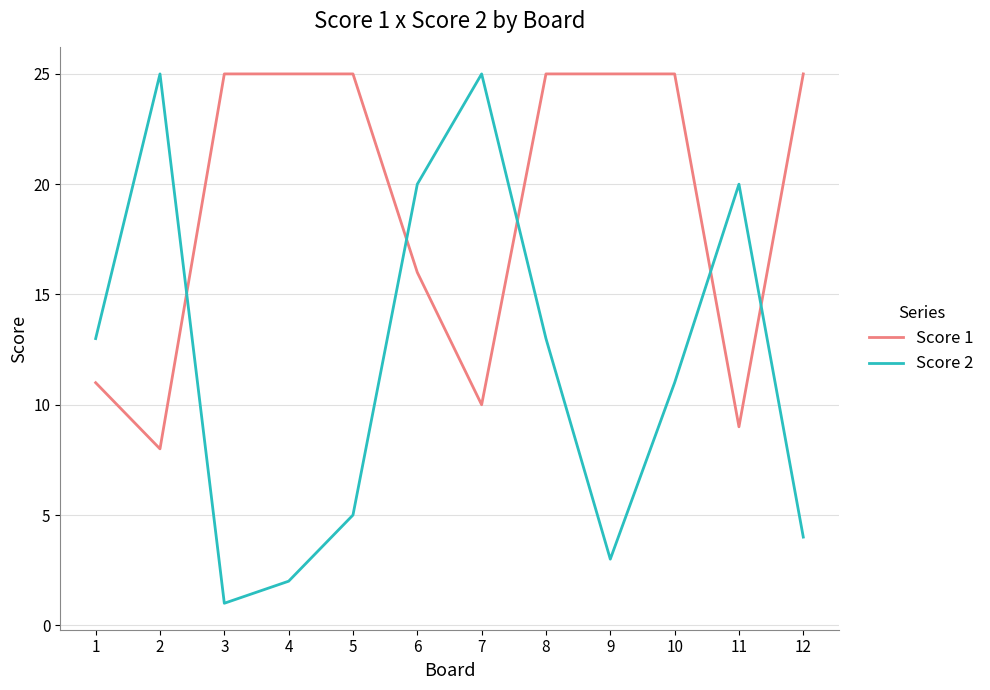

Reading left to right, transcribe all the data shown in this chart.

Score 1: 11	8	25	25	25	16	10	25	25	25	9	25
Score 2: 13	25	1	2	5	20	25	13	3	11	20	4